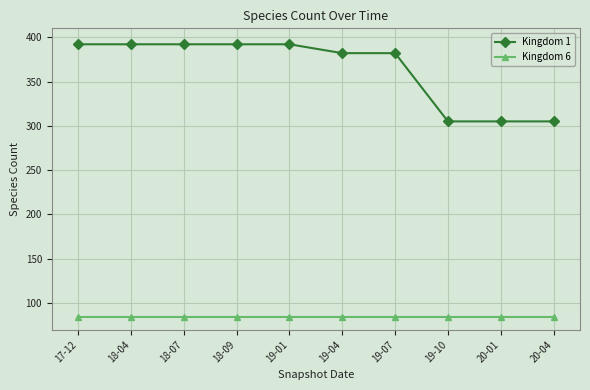

The Kingdom 6 series shows 21 at 18-04. True or false?

False